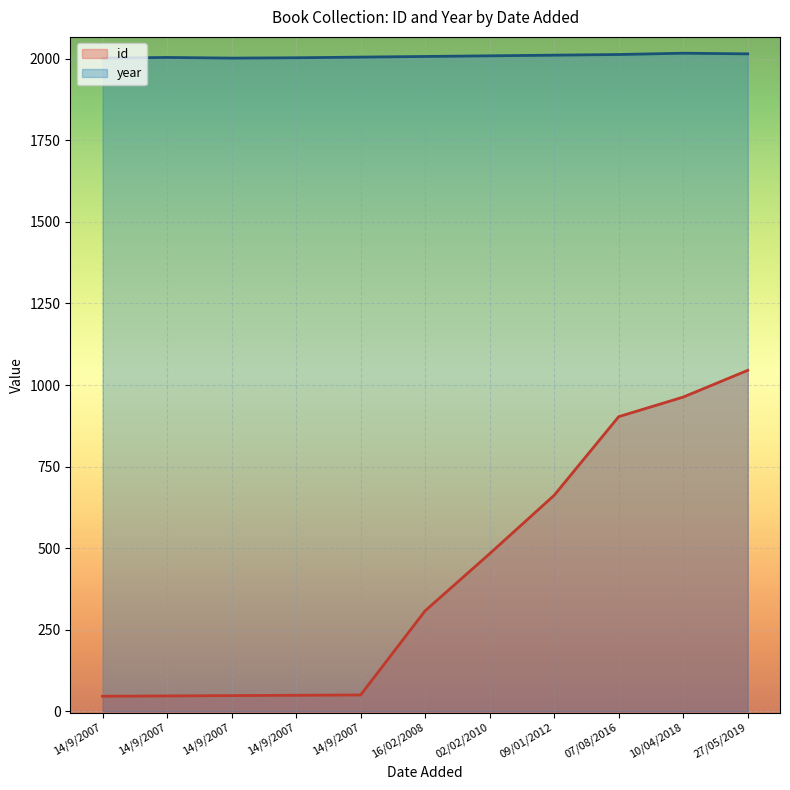

What value does the id series have at 02/02/2010?

483